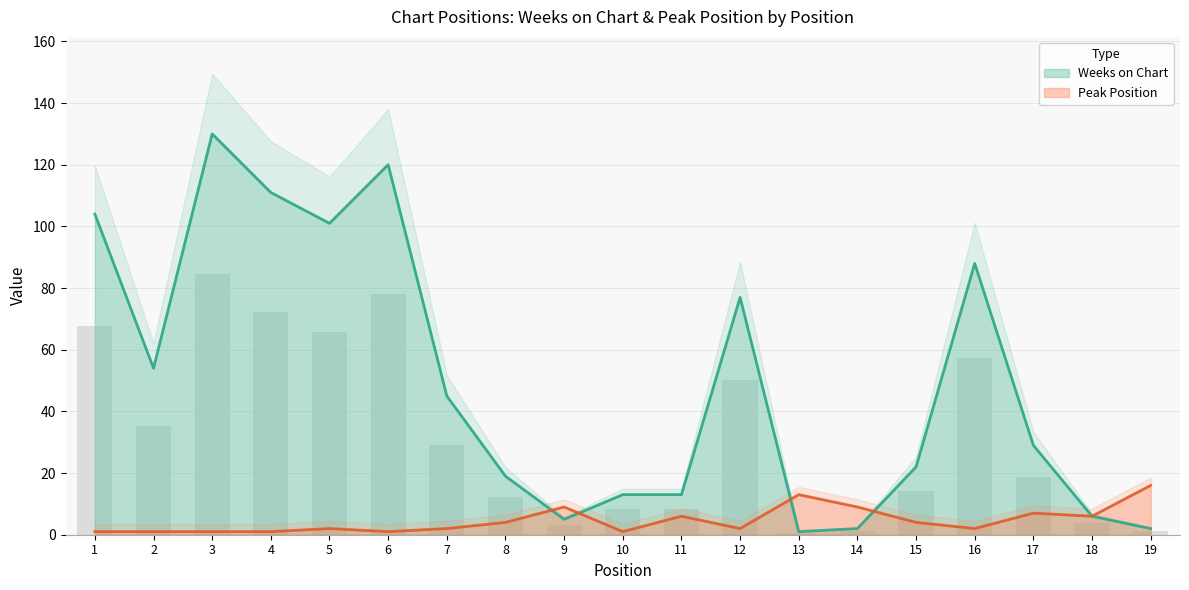

Is it true that Weeks on Chart equals 81 at 7?

False